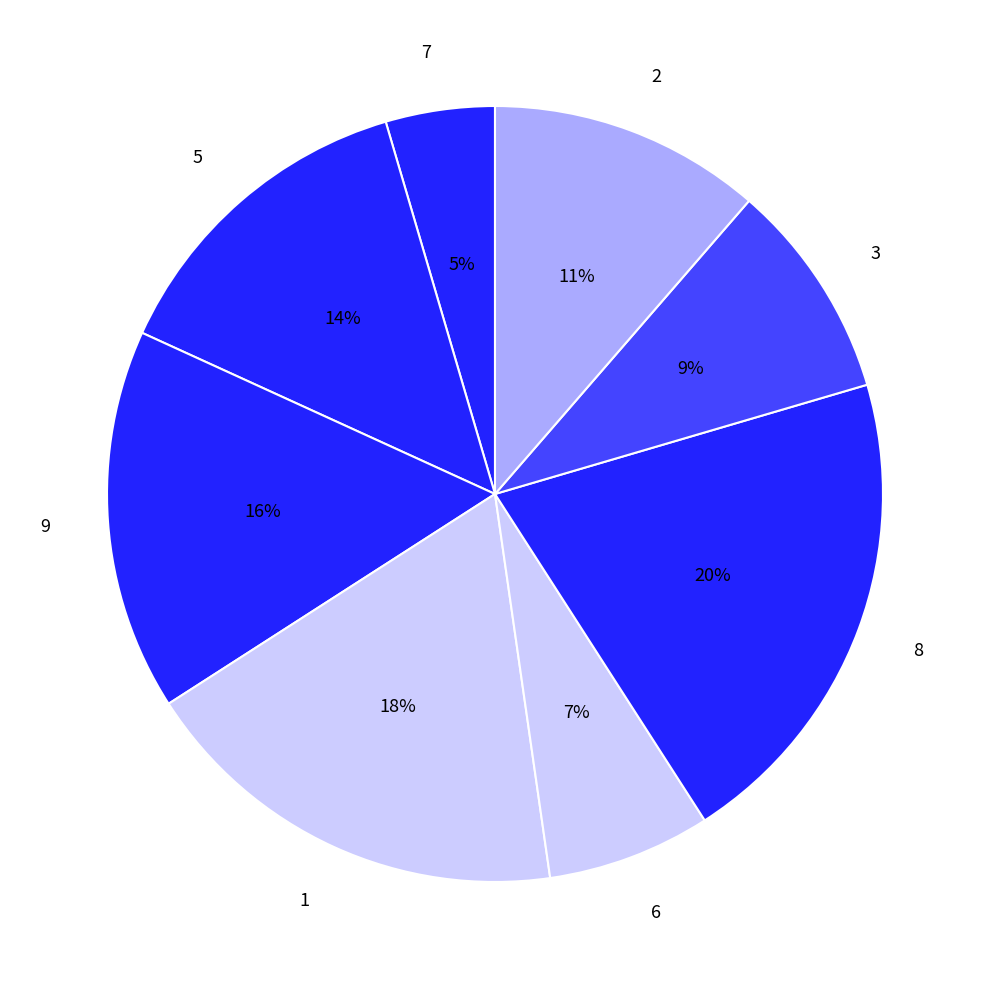

To the nearest percent, what portion does 1 represent?

18%